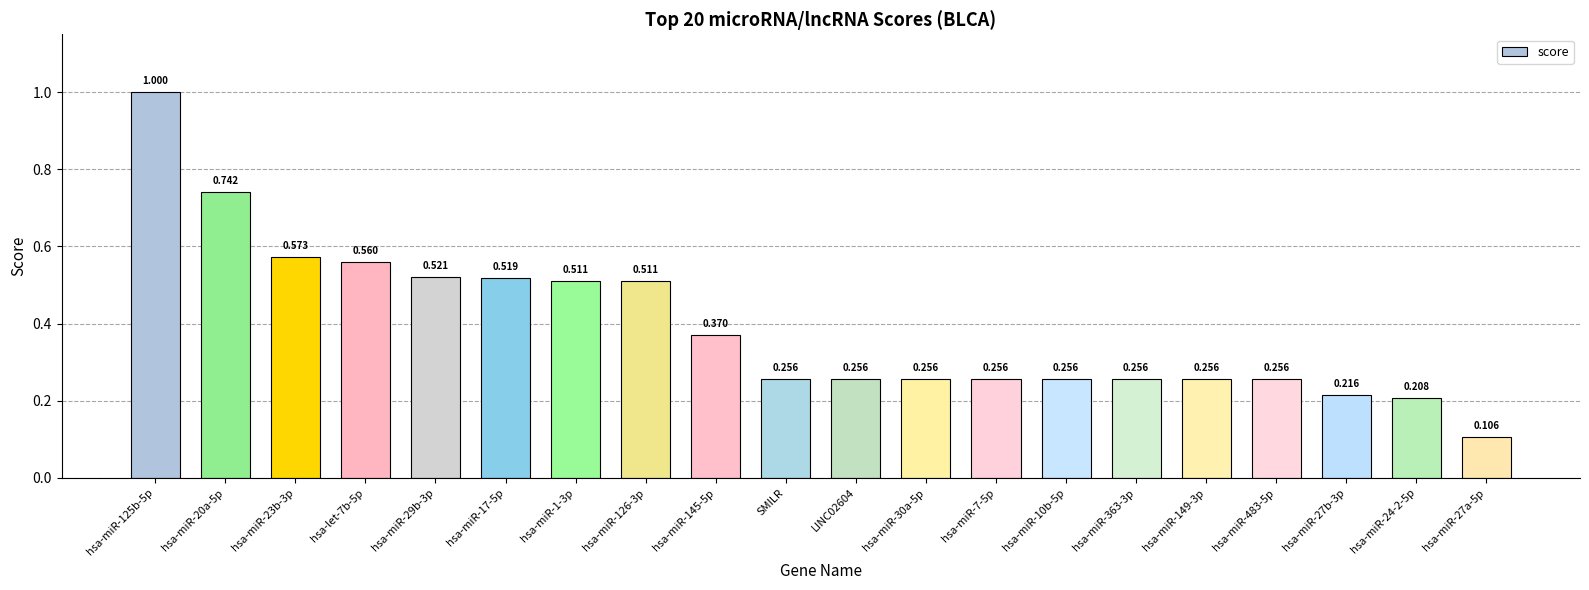

Are the bars horizontal?

No